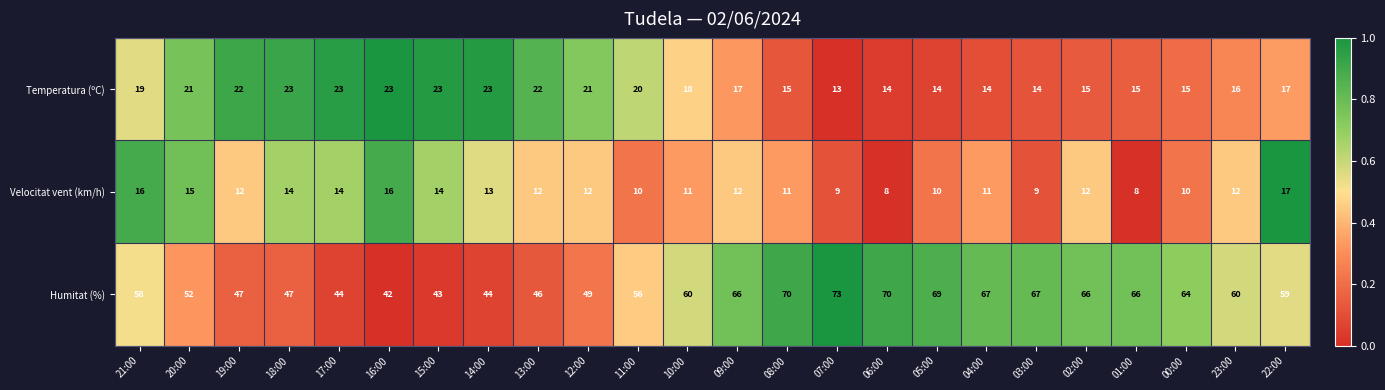

At which label does Velocitat vent (km/h) reach its peak?

22:00